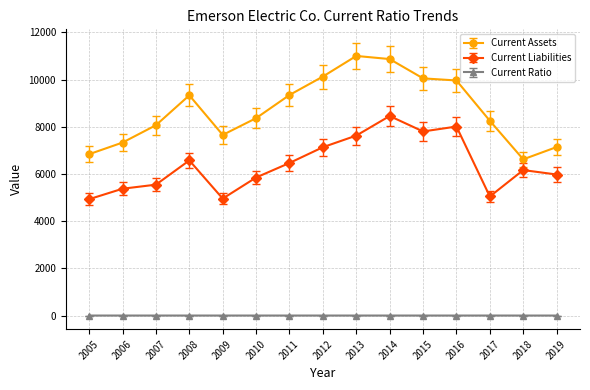

What is the value of the Current Ratio point at the 2nd from the left?

1.4